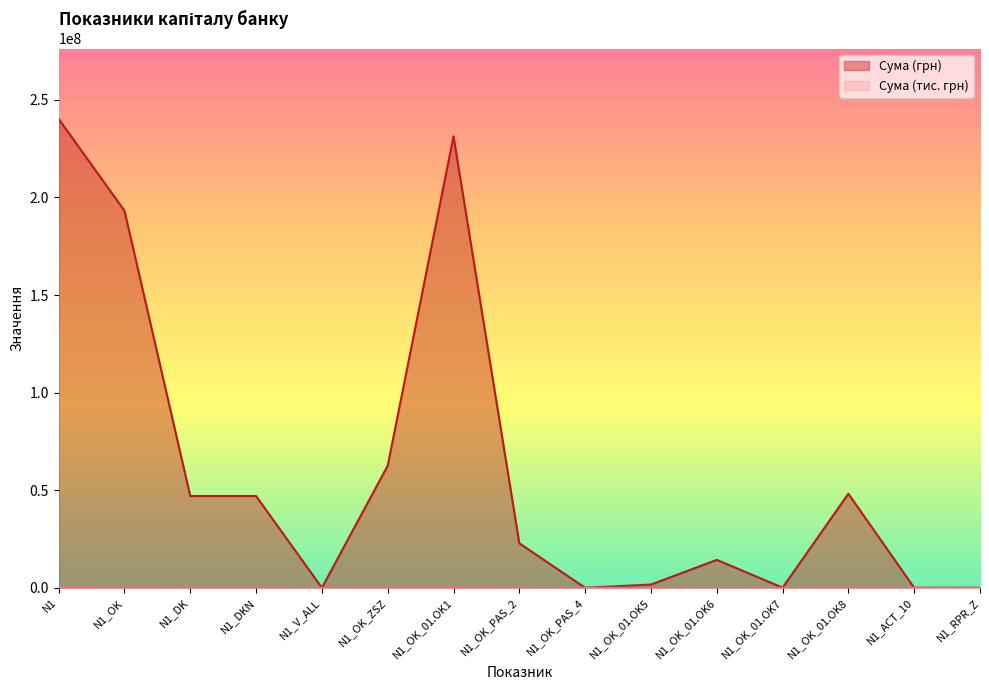

What is the label of the 14th point from the right?

N1_OK